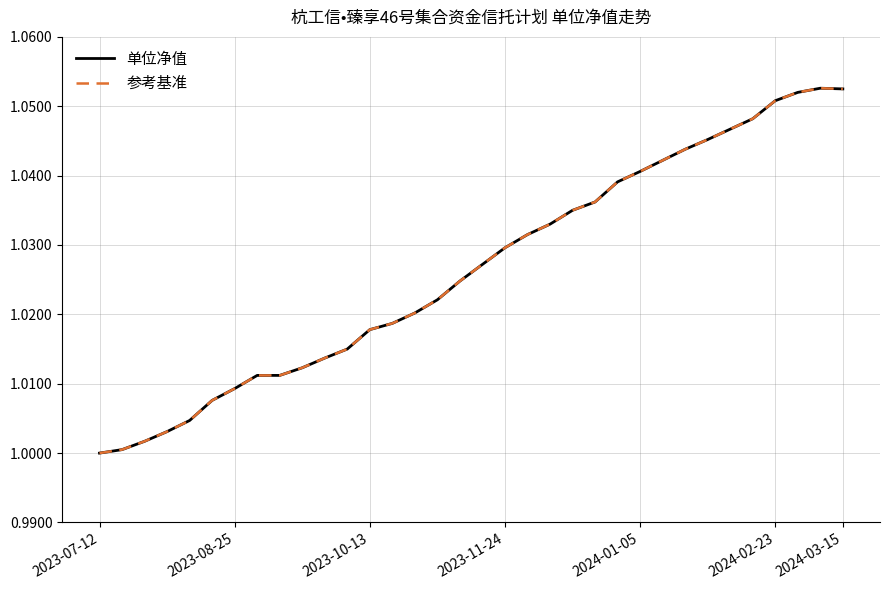

Does the chart display data point markers on the line(s)?

No